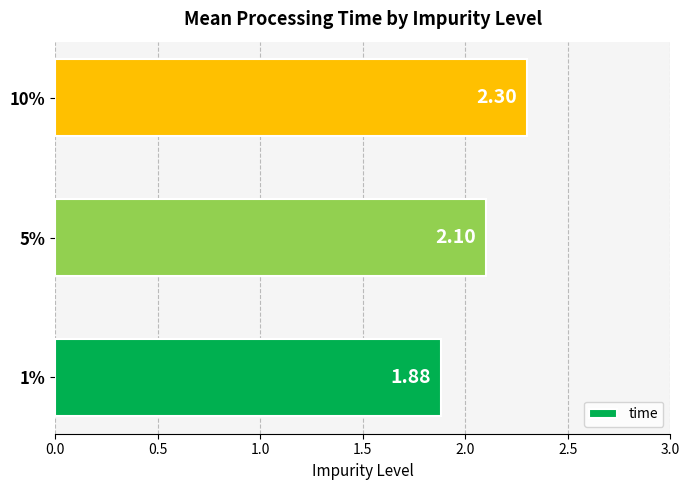

Rank the categories by value from lowest to highest.

1%, 5%, 10%